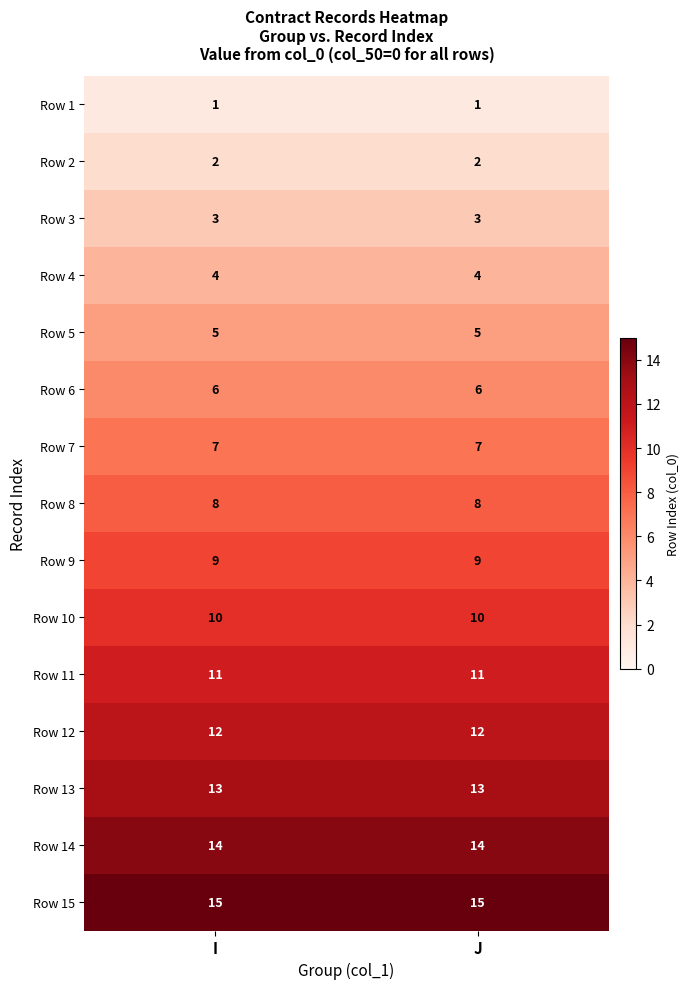

What is the average value of the Row 14 series?

14